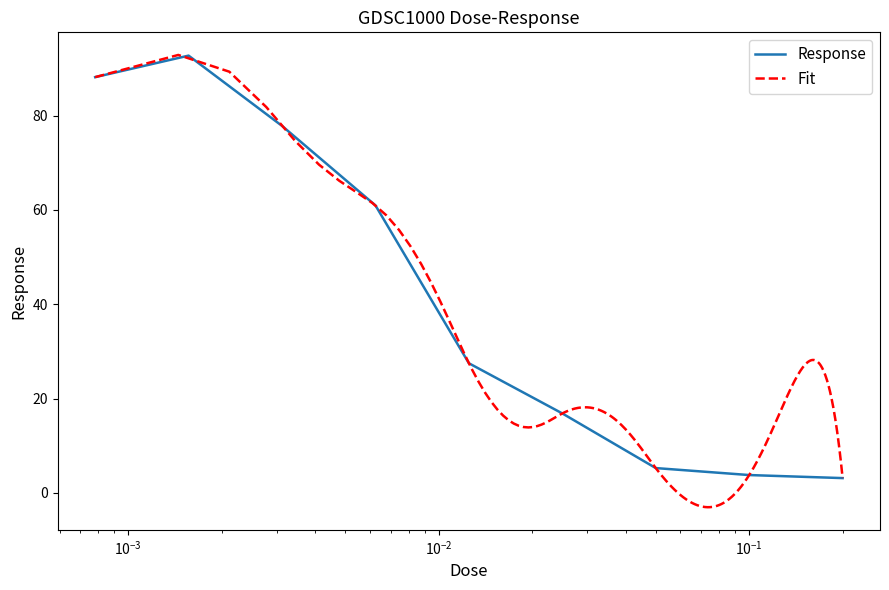

What is the label of the 7th point from the left?

0.05